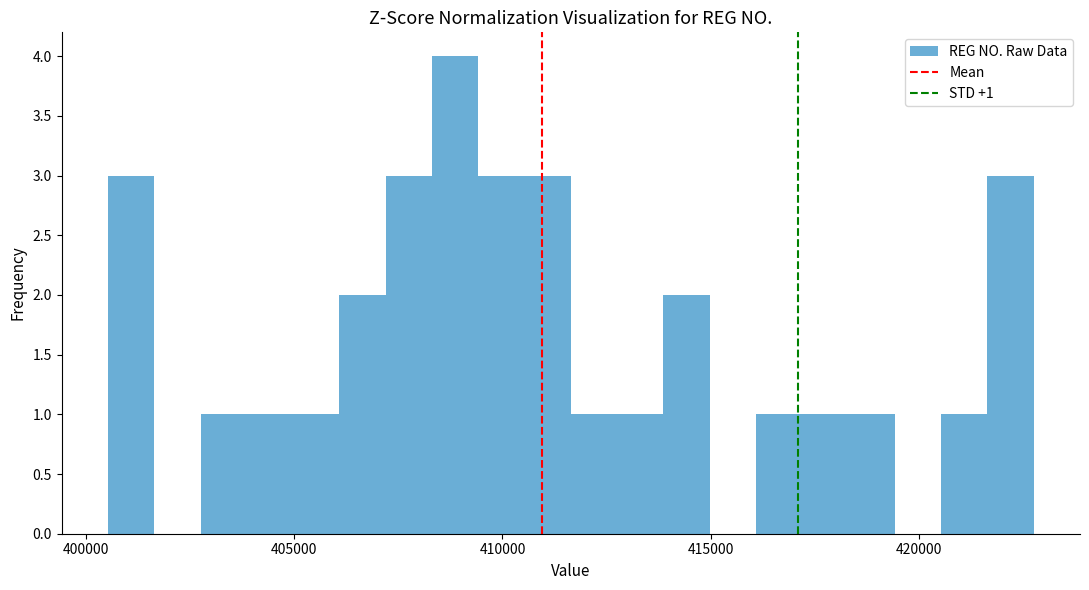

Around what value on the x-axis is the tallest bar? Give the approximate position of its centre, as read against the axis.

409000